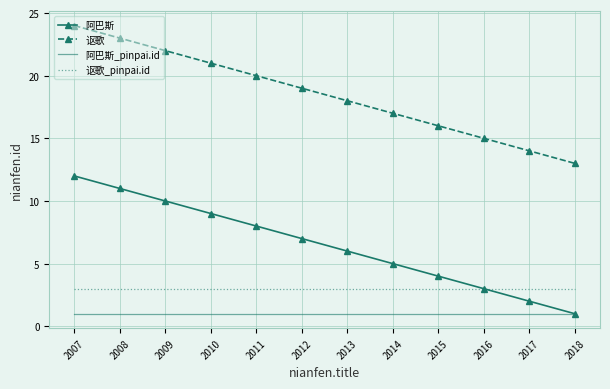

Rank the series at 2009 from highest to lowest value.

讴歌, 阿巴斯, 讴歌_pinpai.id, 阿巴斯_pinpai.id